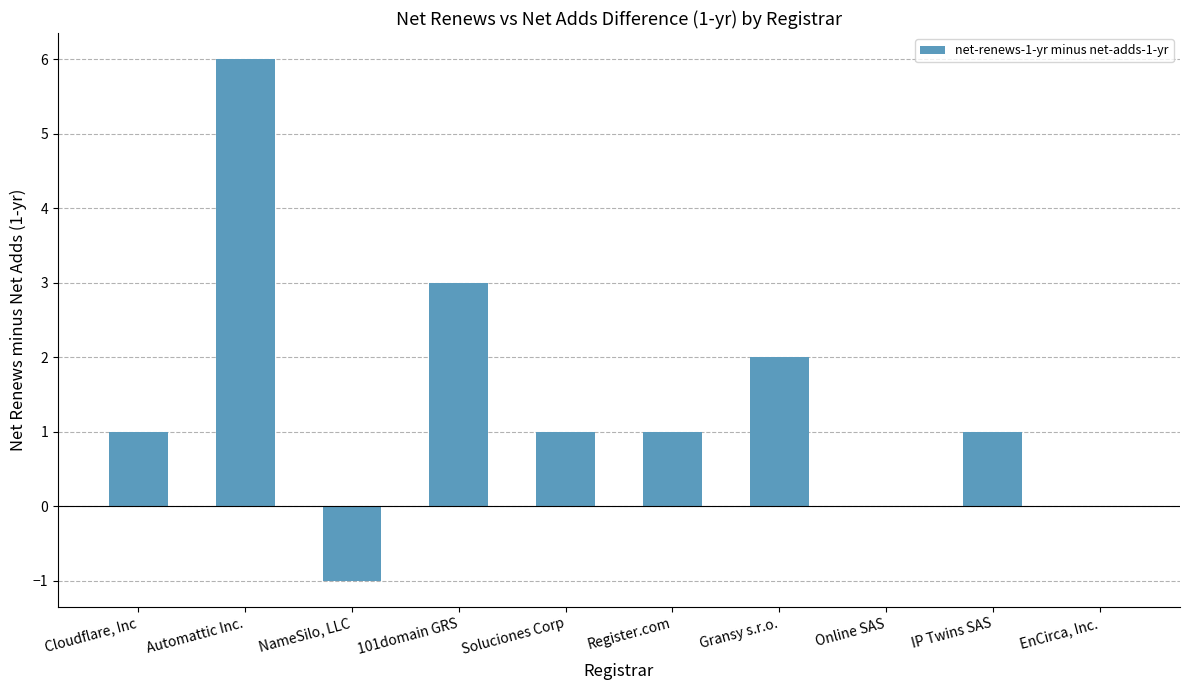

How many distinct data groups are displayed?

1